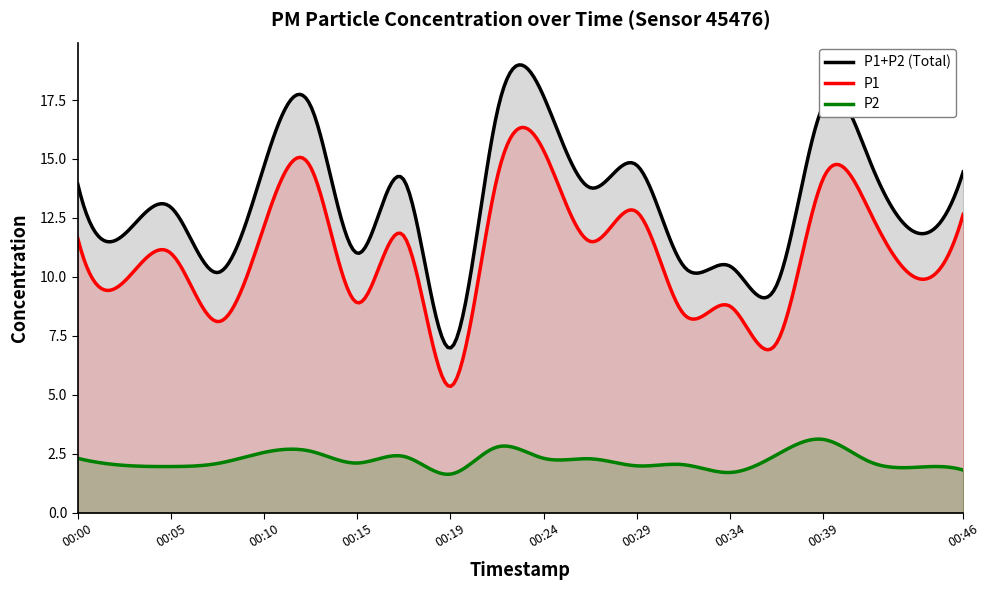

True or false: P1+P2 (Total) and P2 cross at least once.

False